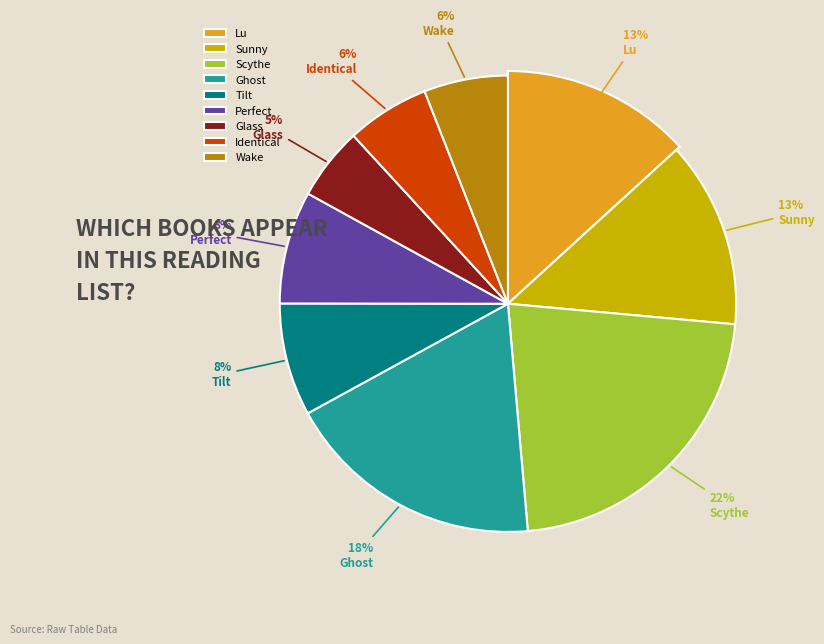

How many slices are in this pie chart?

9